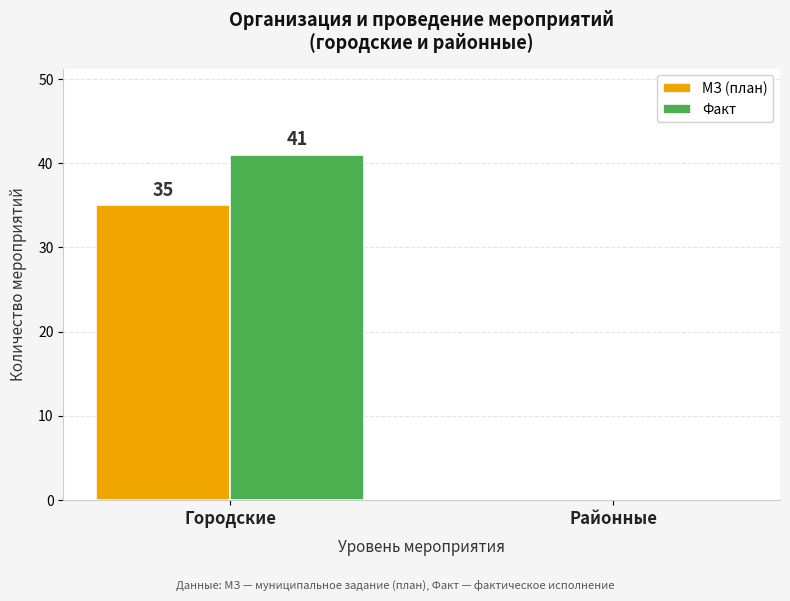

Reading right to left, extract all data points from this chart.

МЗ (план): 0	35
Факт: 0	41